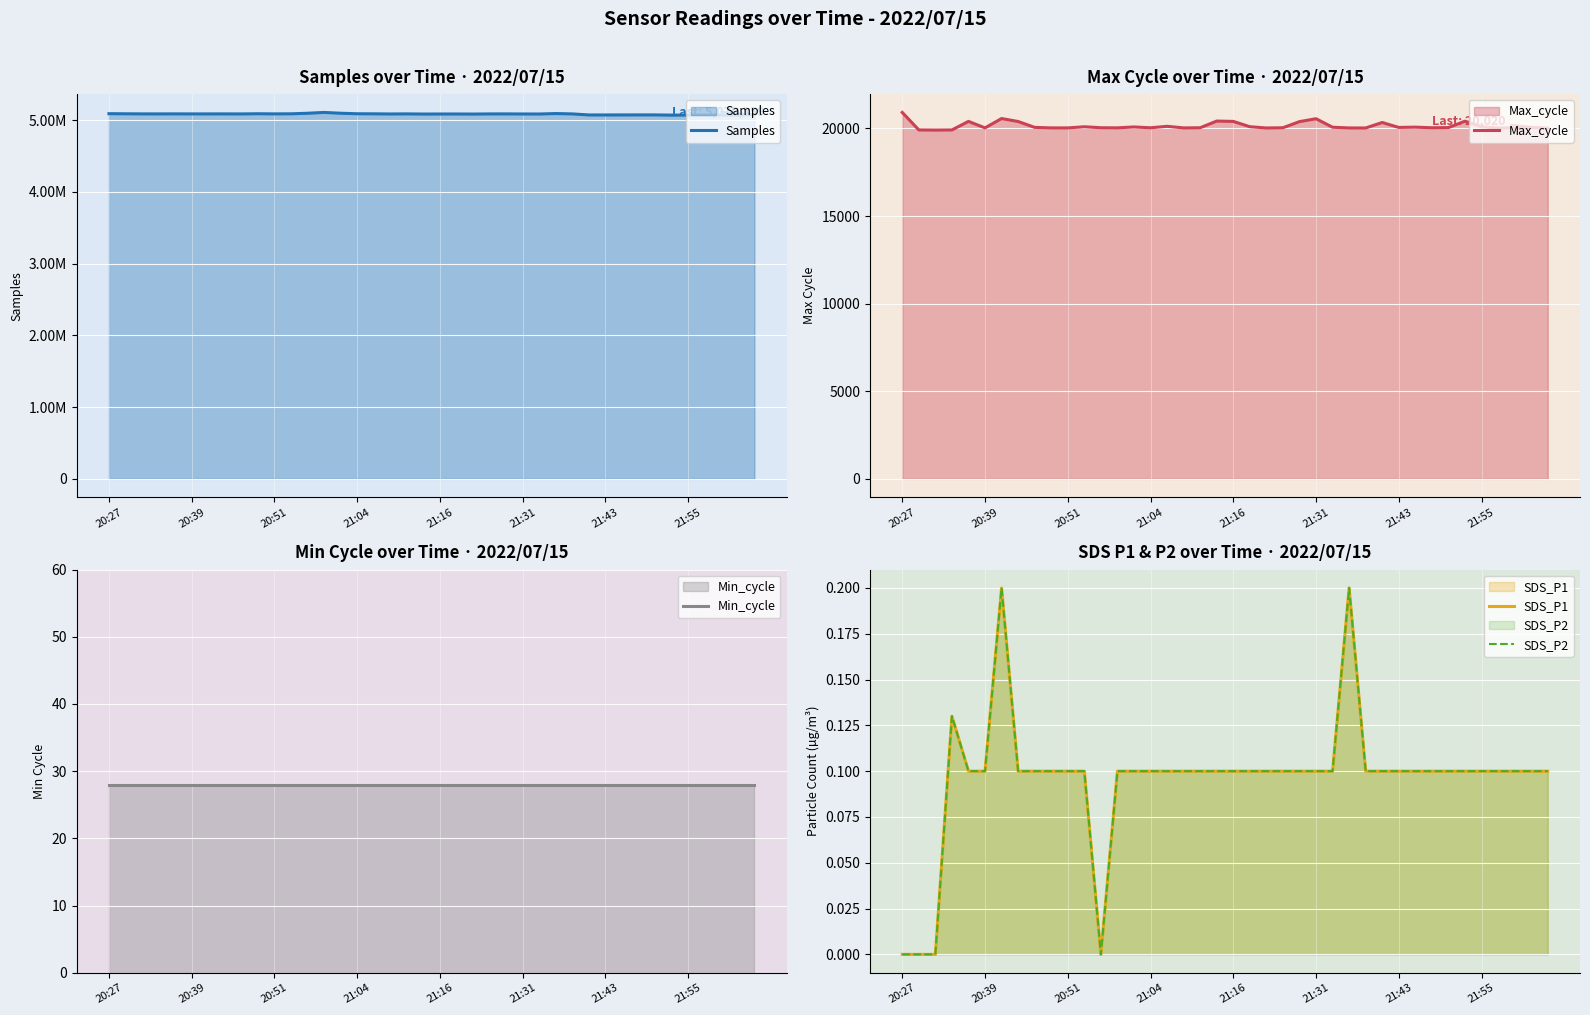

What is the lowest value of the Max_cycle series?

19905